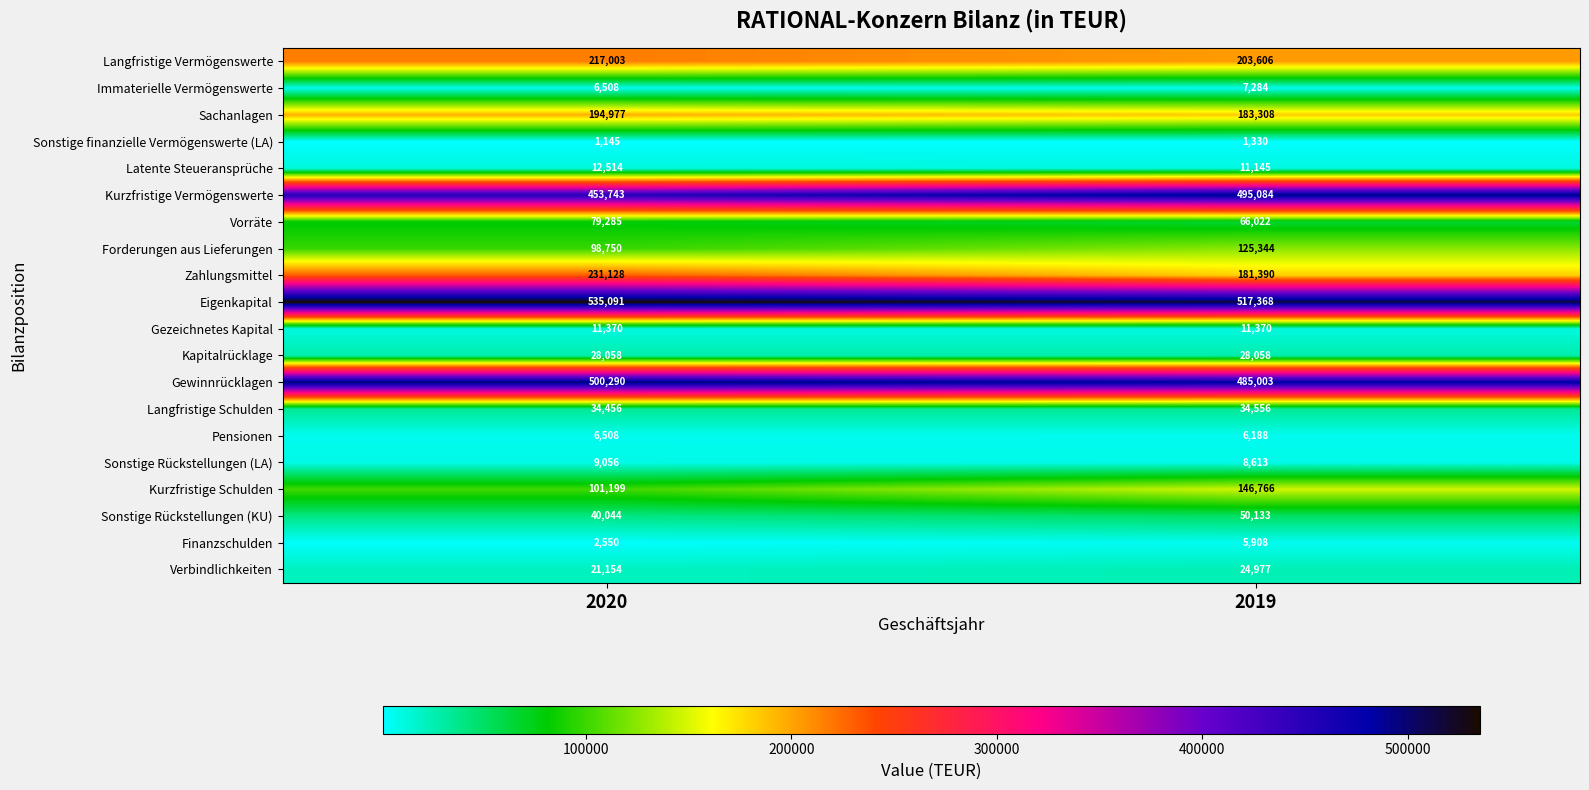

Rank the series by their maximum value, from lowest to highest.

Sonstige finanzielle Vermögenswerte (LA), Finanzschulden, Pensionen, Immaterielle Vermögenswerte, Sonstige Rückstellungen (LA), Gezeichnetes Kapital, Latente Steueransprüche, Verbindlichkeiten, Kapitalrücklage, Langfristige Schulden, Sonstige Rückstellungen (KU), Vorräte, Forderungen aus Lieferungen, Kurzfristige Schulden, Sachanlagen, Langfristige Vermögenswerte, Zahlungsmittel, Kurzfristige Vermögenswerte, Gewinnrücklagen, Eigenkapital